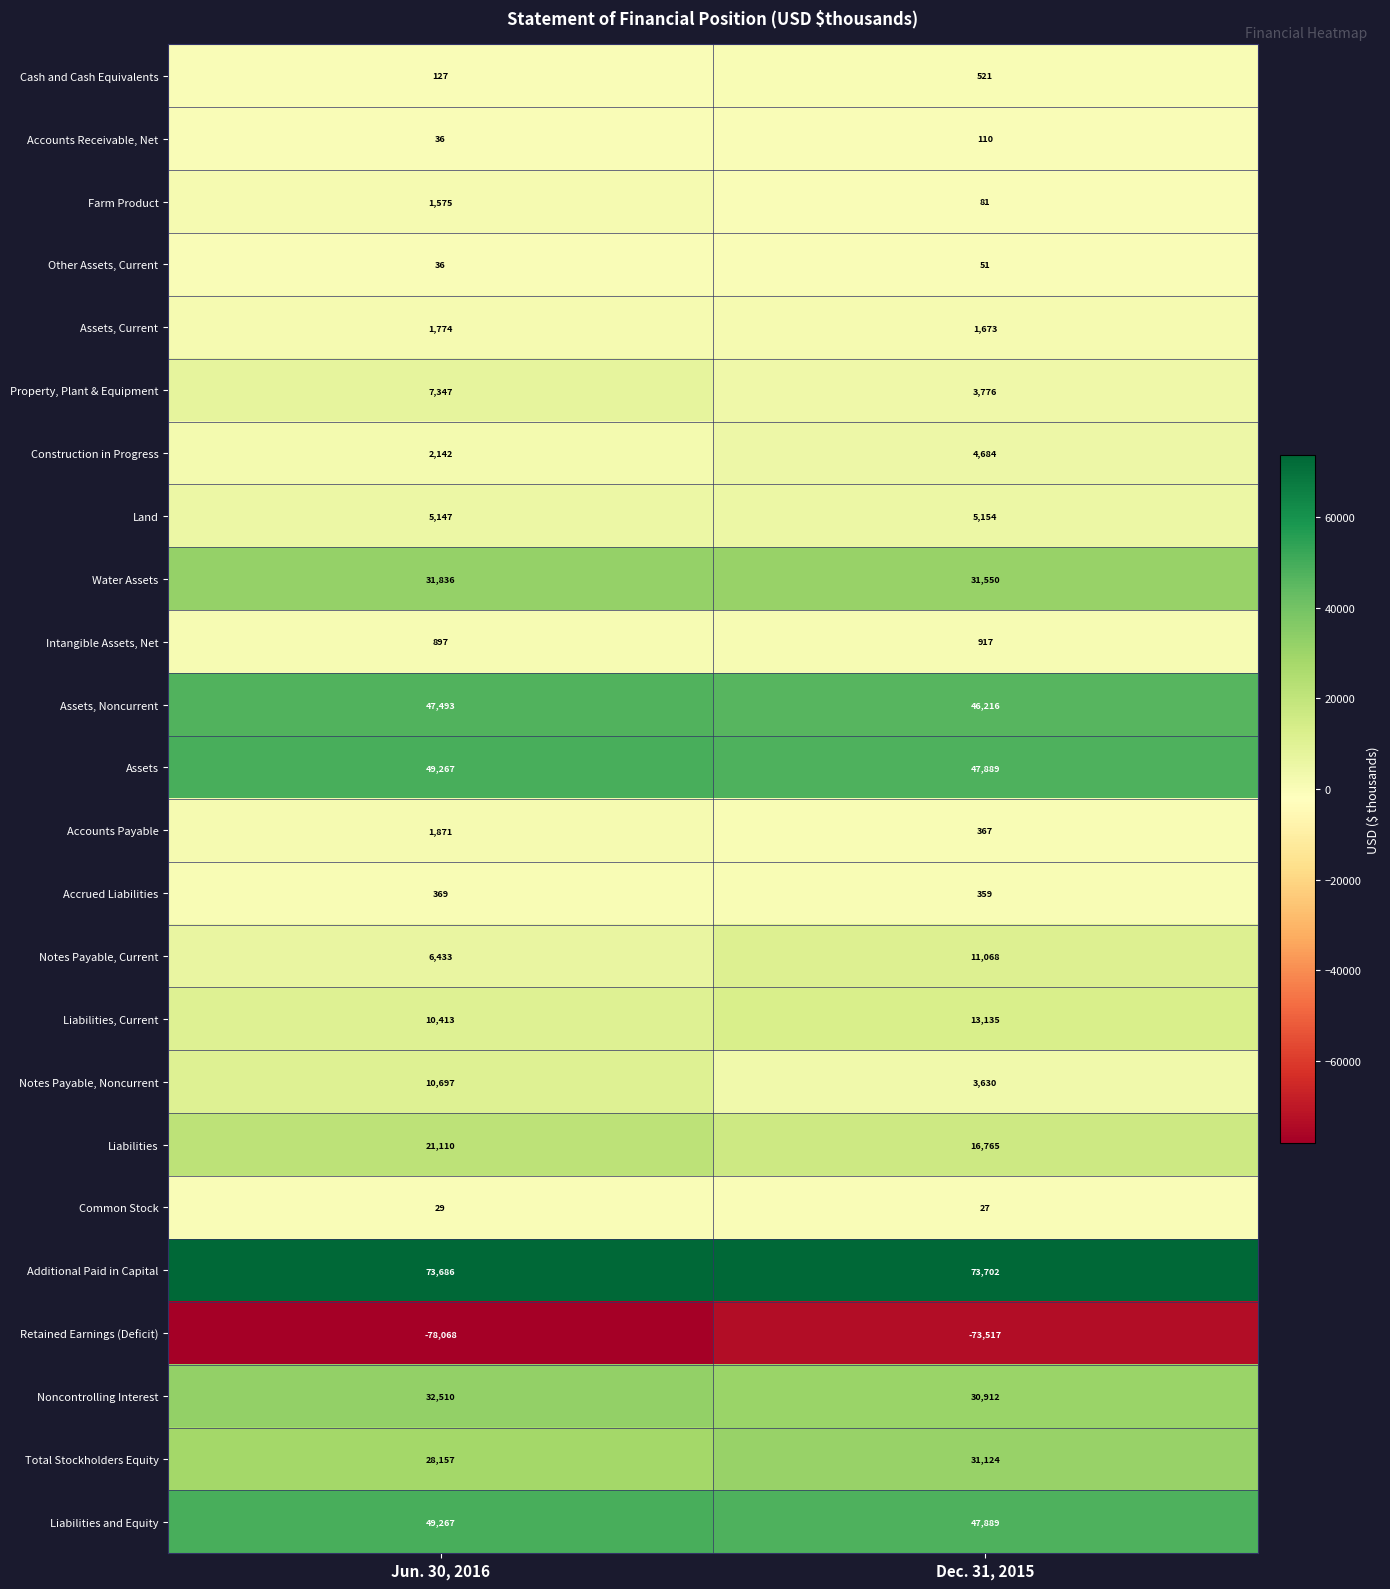

At which category is the sum across all series the highest?

Jun. 30, 2016